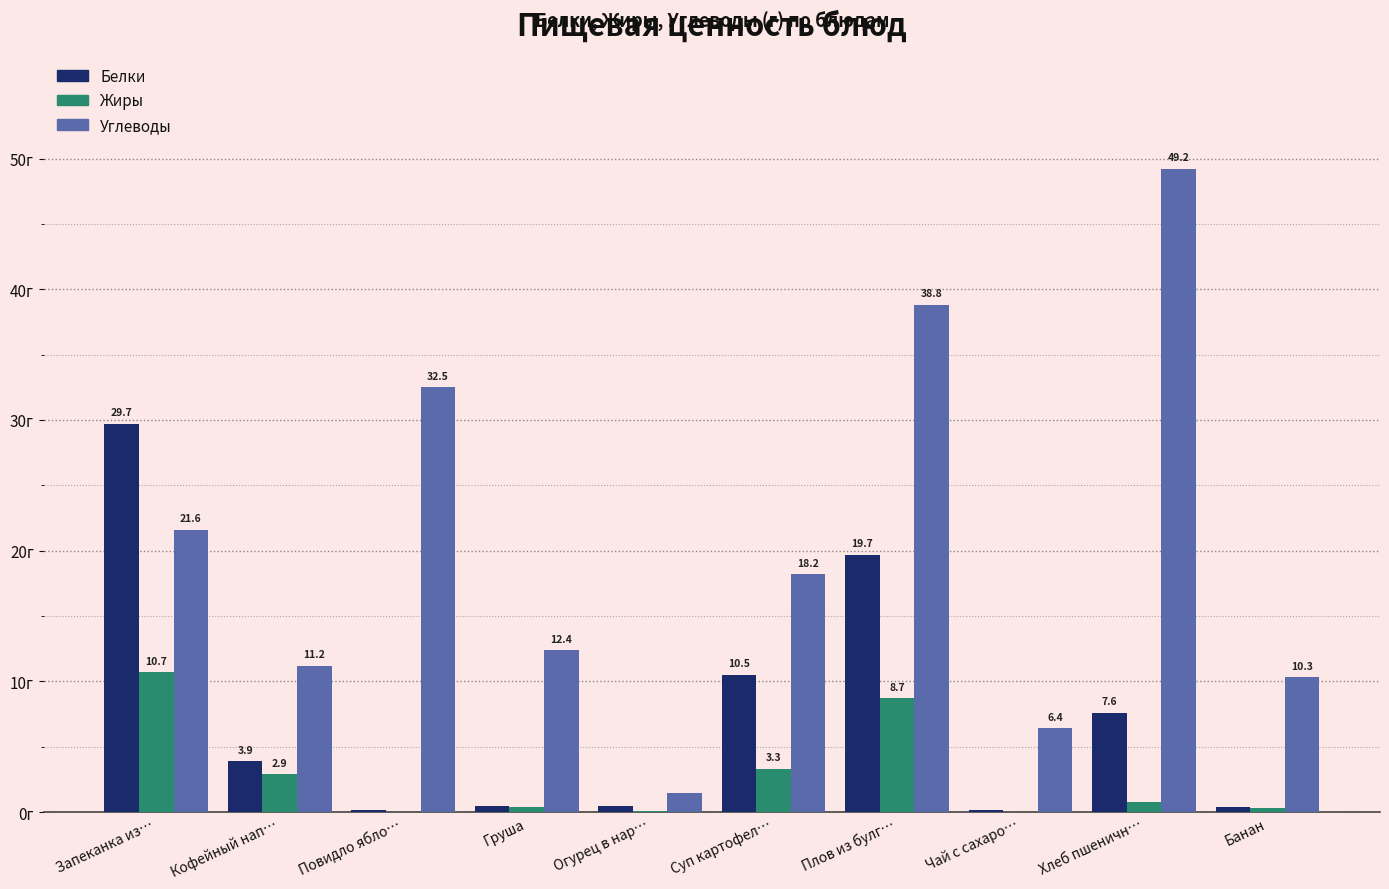

At which label is Углеводы closest to 25?

Запеканка из…